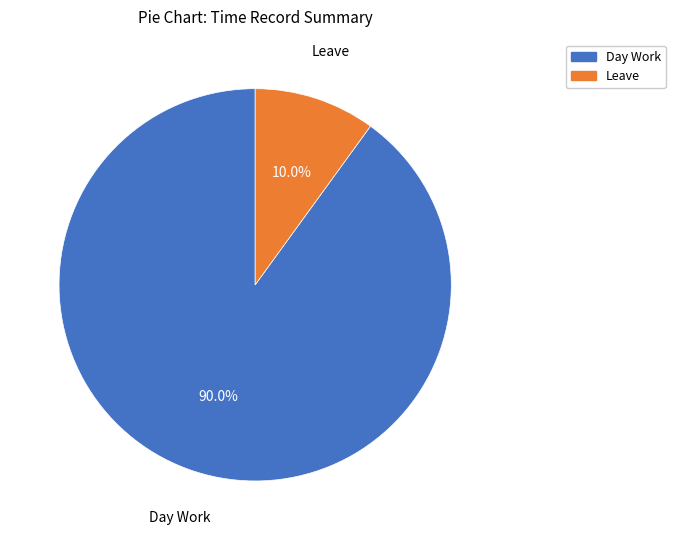

Is there any slice that represents more than half of the pie?

Yes